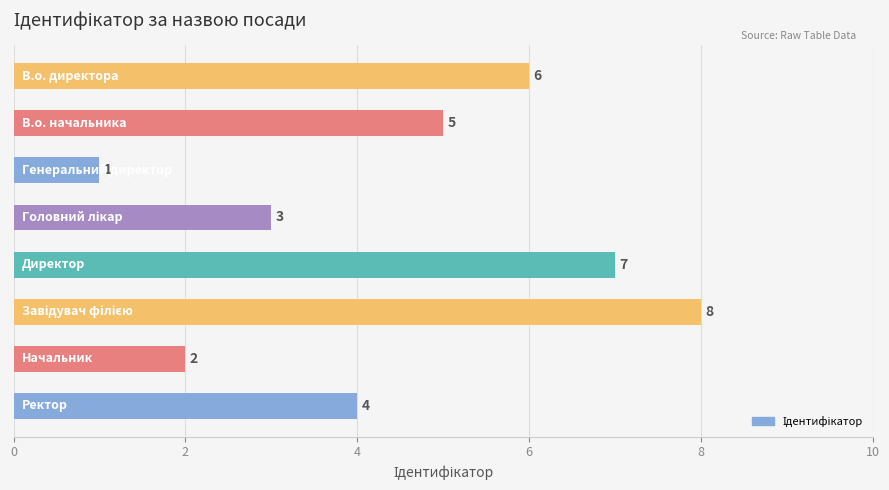

What is the value of the 5th bar from the top?

7